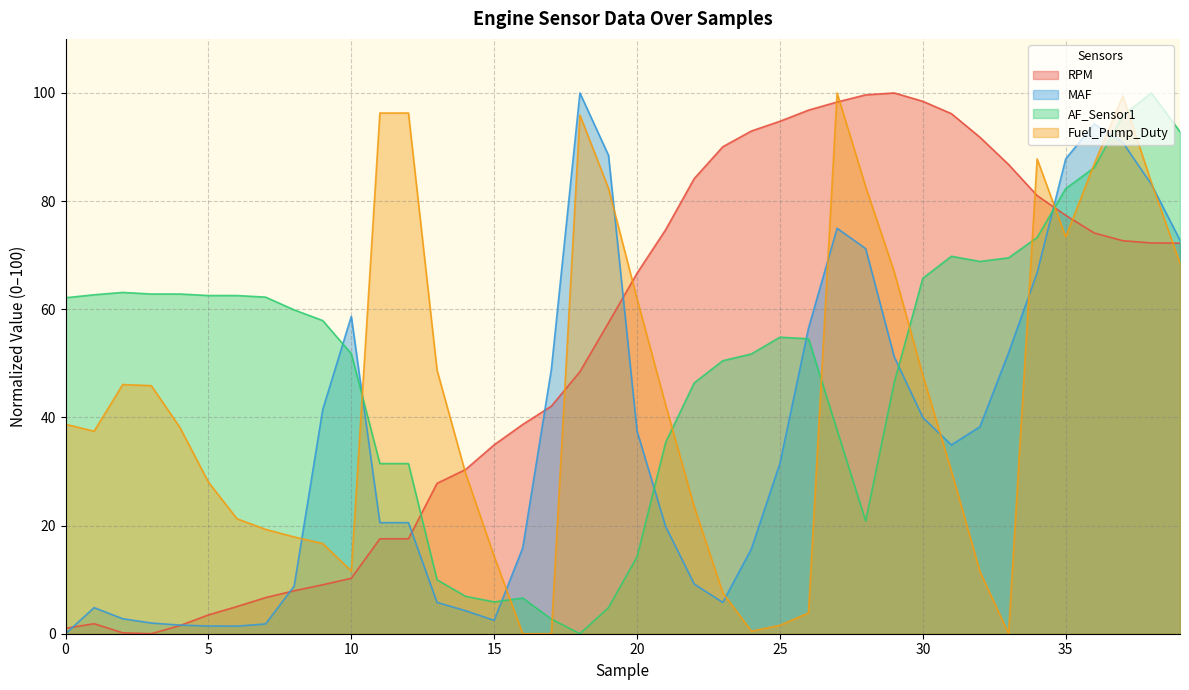

What are all the series names shown in the legend?

RPM, MAF, AF_Sensor1, Fuel_Pump_Duty